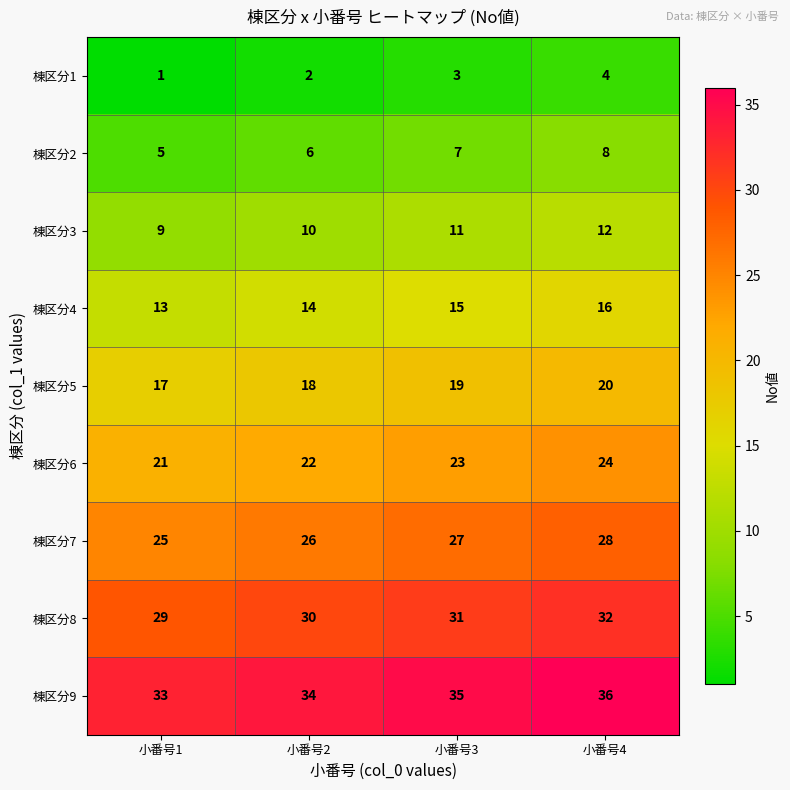

The value of 棟区分7 at 小番号3 is 27. True or false?

True